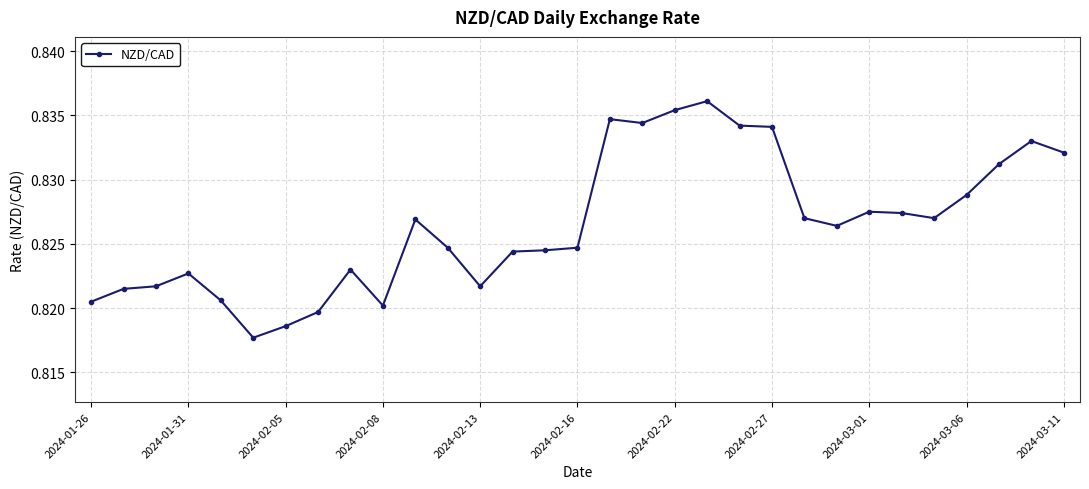

True or false: the data has more than 2 interior local peaks.

True